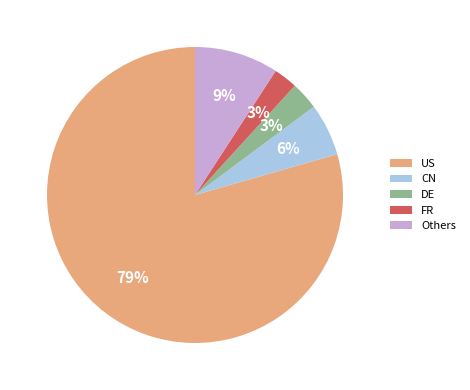

To the nearest percent, what portion does US represent?

79%